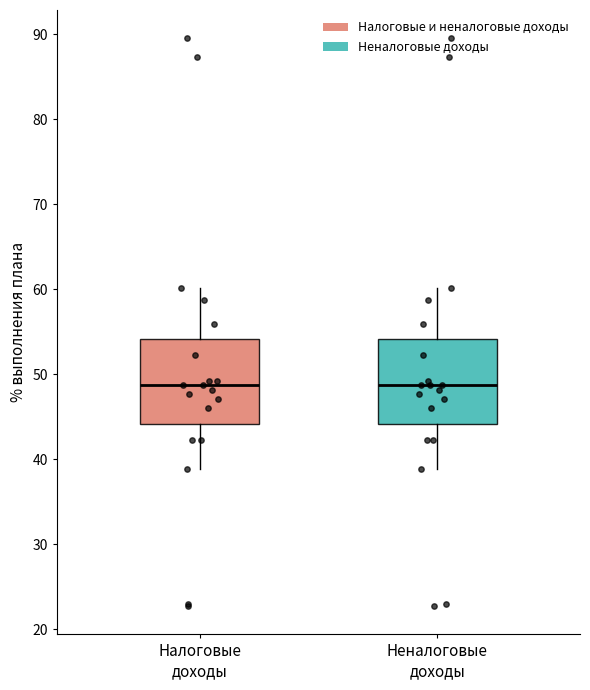

Reading left to right, read every box against the y-axis: the position of its median line, the range the box covers, and the ends of its whiskers. The values are not printed on the chart, so give them approximately, as read against the axis.

Налоговые доходы: median 49, box 44 to 54, whiskers 39 to 60
Неналоговые доходы: median 49, box 44 to 54, whiskers 39 to 60